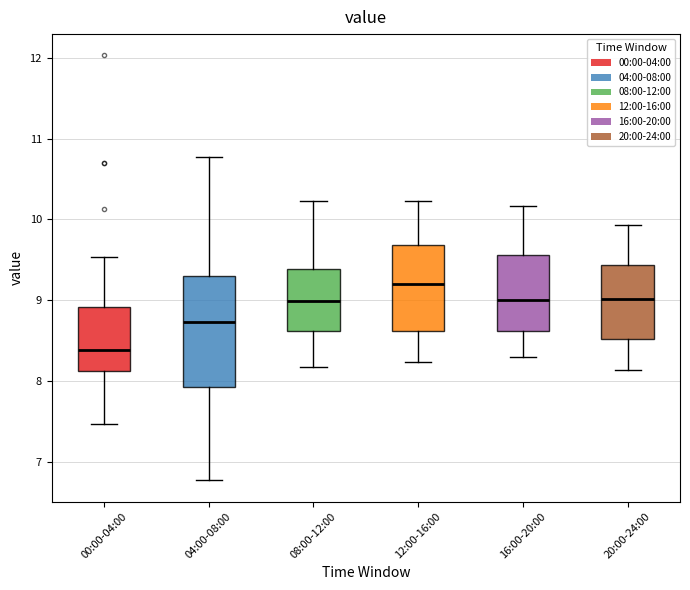

Which box is the tallest, from its lower edge to its upper edge?

04:00-08:00